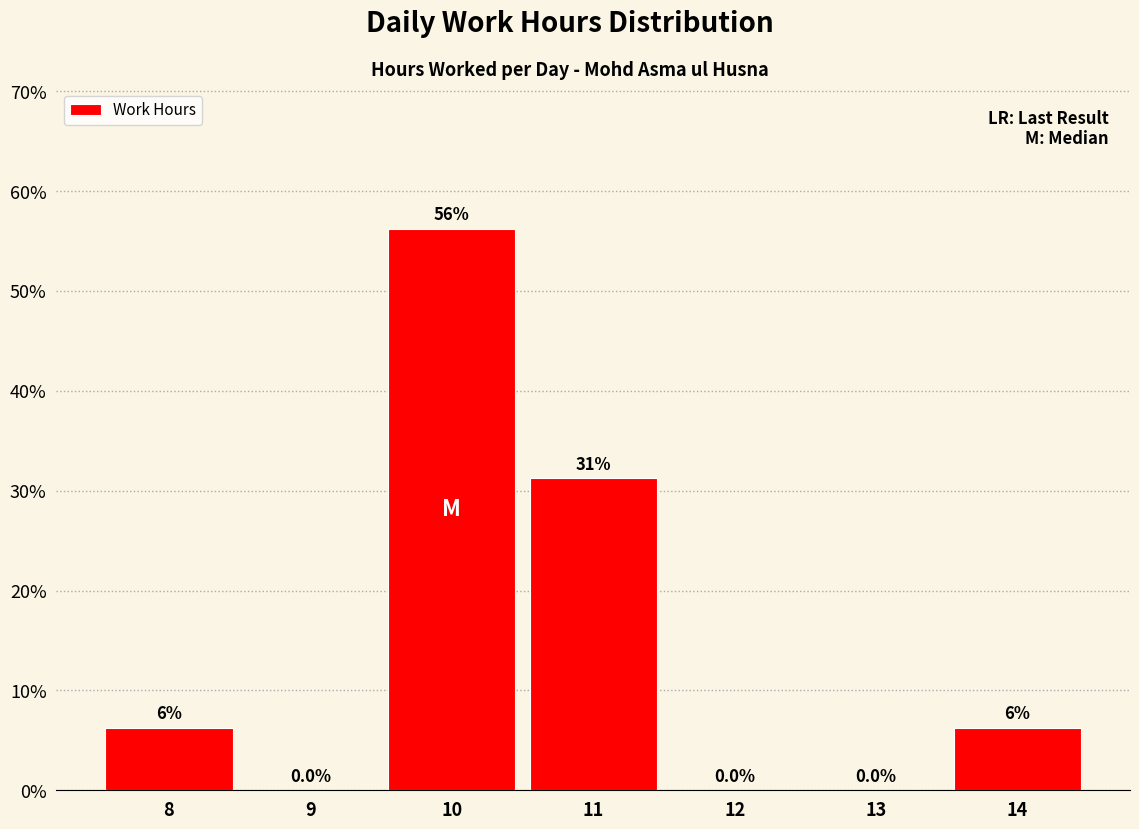

Where does the data first go above 6?

8